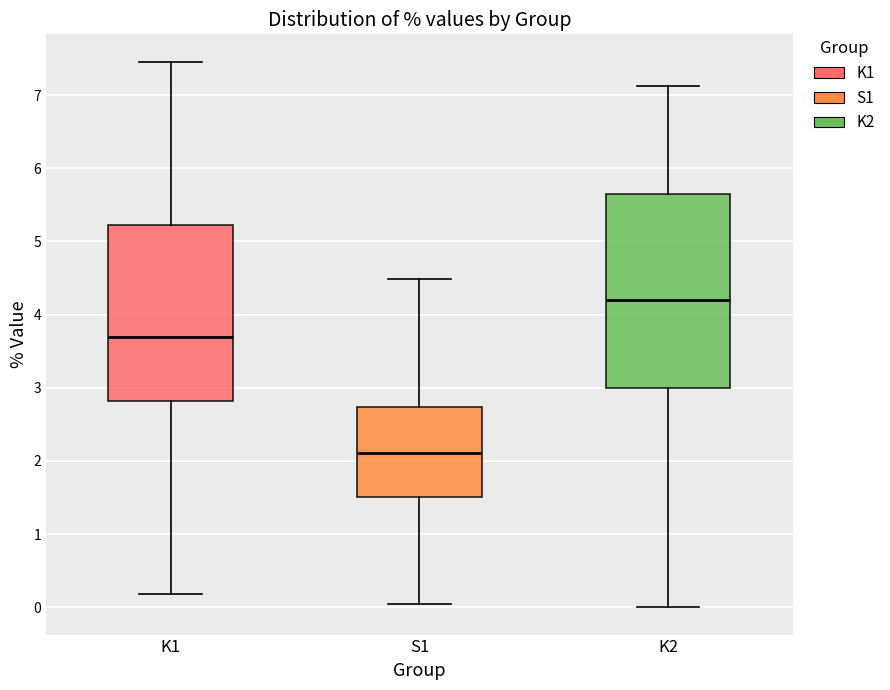

Reading left to right, transcribe this box plot: for each box, give where its median line is, the range the box spans, and where its two whiskers end, as read against the y-axis. The values are not printed on the chart, so give them approximately, as read against the axis.

K1: median 3.7, box 2.8 to 5.2, whiskers 0.2 to 7.5
S1: median 2.1, box 1.5 to 2.7, whiskers 0.0 to 4.5
K2: median 4.2, box 3.0 to 5.6, whiskers 0.0 to 7.1